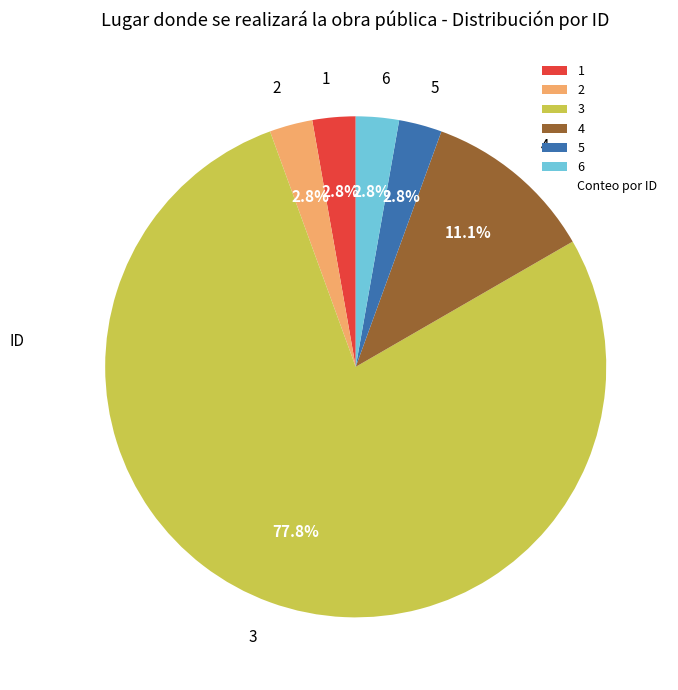

To the nearest percent, what portion does 2 represent?

3%